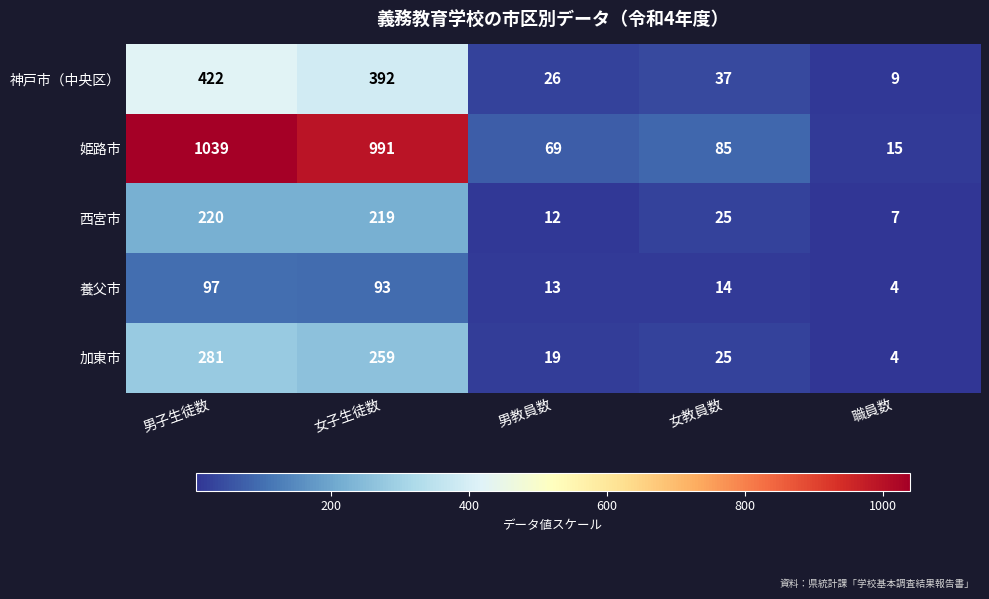

Reading left to right, transcribe all the data shown in this chart.

神戸市（中央区）: 422	392	26	37	9
姫路市: 1039	991	69	85	15
西宮市: 220	219	12	25	7
養父市: 97	93	13	14	4
加東市: 281	259	19	25	4